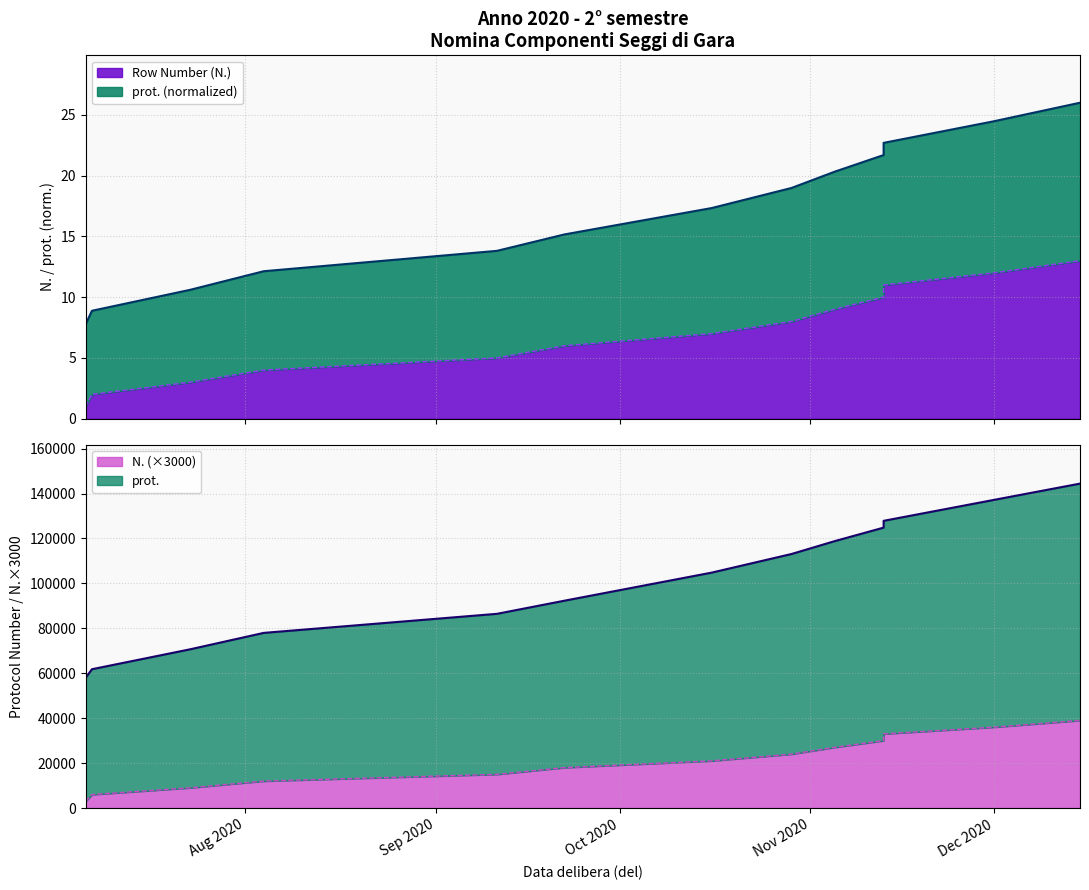

Is it true that Row Number (N.) equals 11 at 2020-11-13?

True